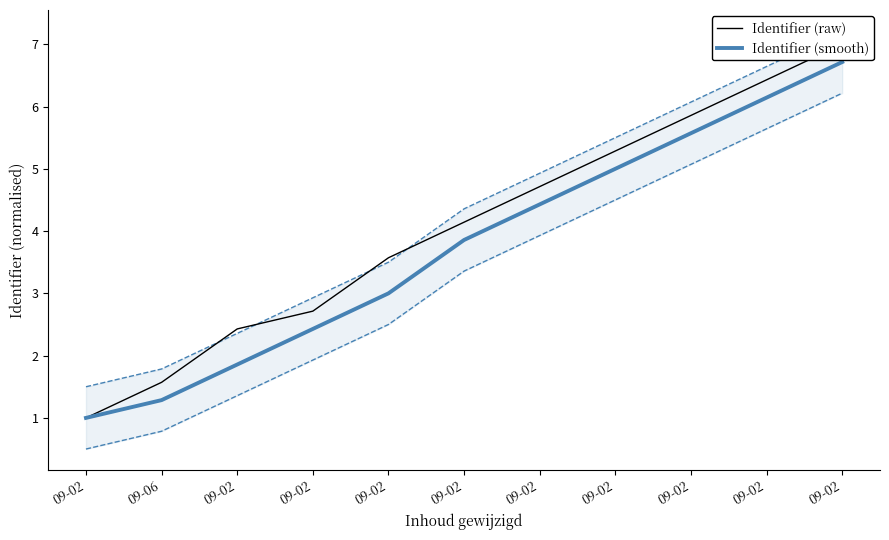

Between 09-02 and 09-02, which is larger?

09-02